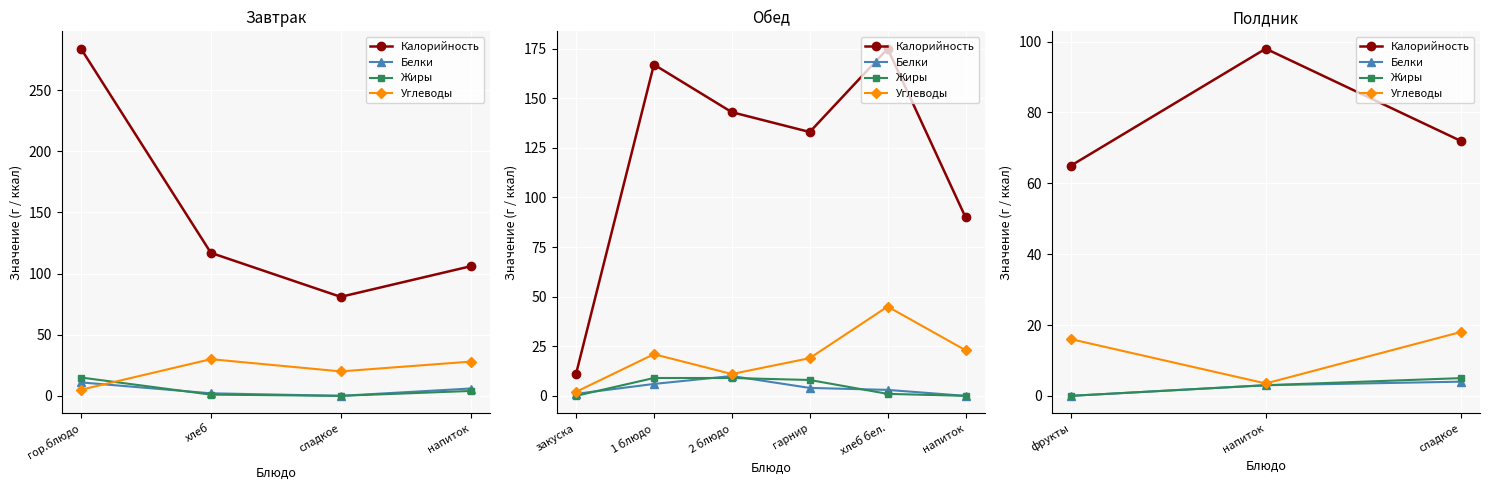

What are all the series names shown in the legend?

Калорийность, Белки, Жиры, Углеводы